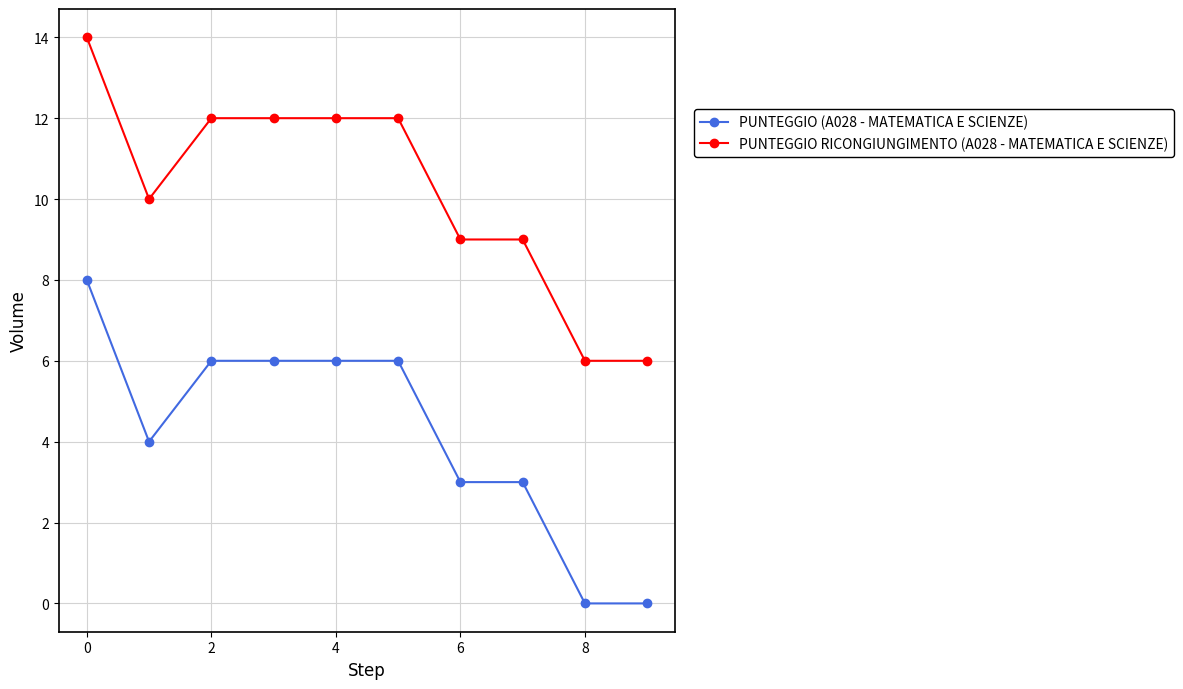

Which series has the largest total across all categories?

PUNTEGGIO RICONGIUNGIMENTO (A028 - MATEMATICA E SCIENZE)